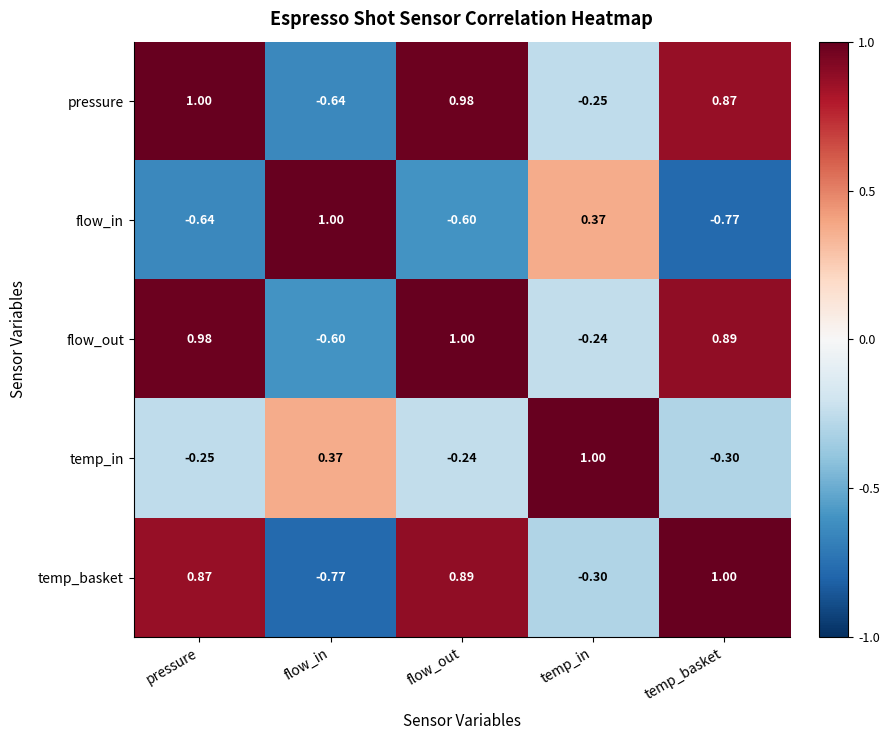

At which label is pressure closest to 0?

temp_in